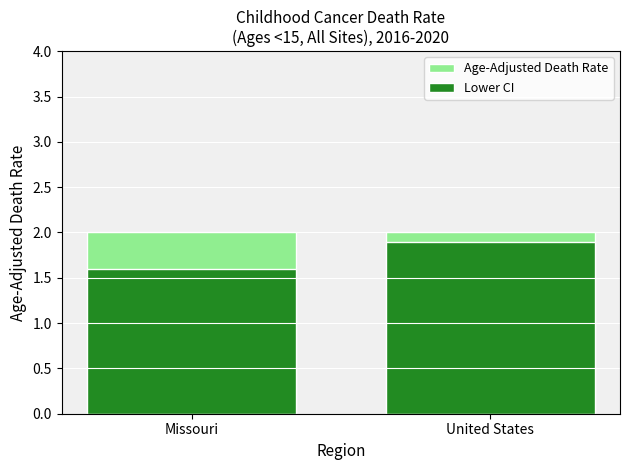

Between Missouri and United States, which series saw the biggest shift?

Lower CI